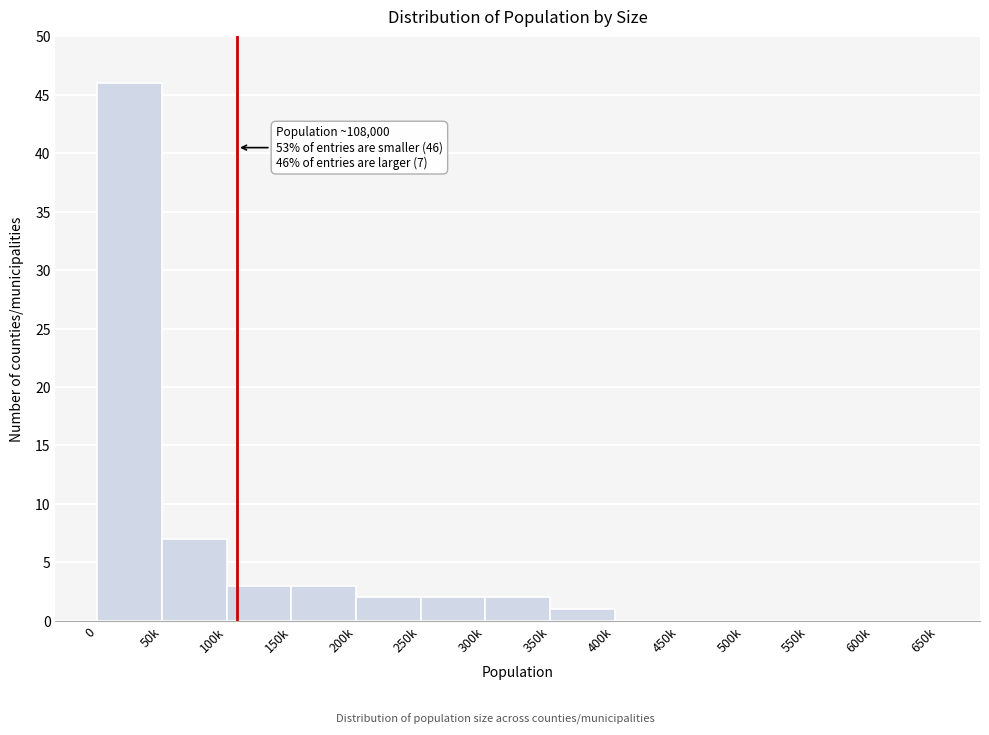

Reading right to left, transcribe all the data shown in this chart.

600k=0	550k=0	500k=0	450k=0	400k=0	350k=1	300k=2	250k=2	200k=2	150k=3	100k=3	50k=7	0=46